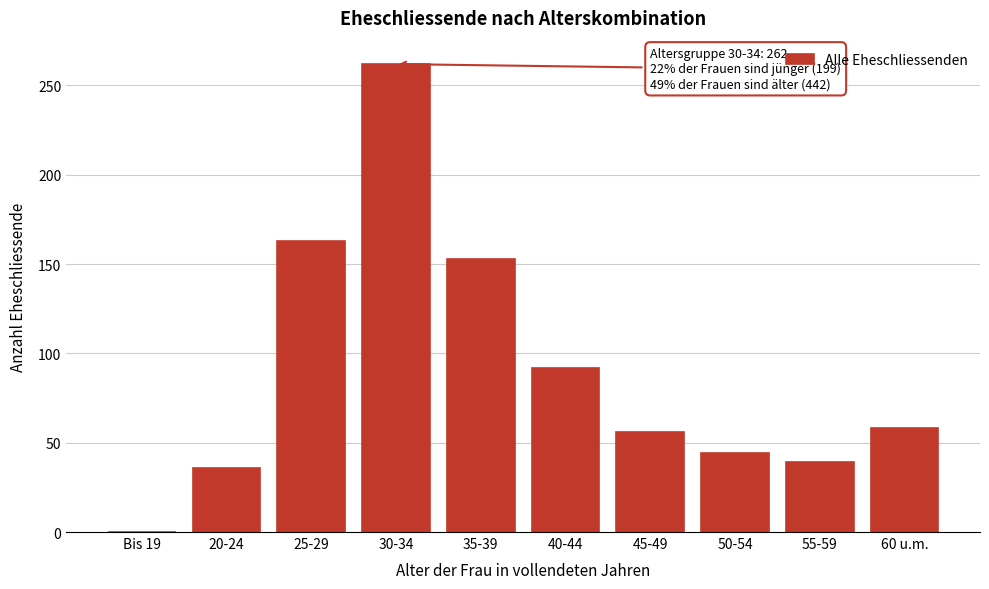

Reading right to left, extract all data points from this chart.

60 u.m.=58	55-59=39	50-54=44	45-49=56	40-44=92	35-39=153	30-34=262	25-29=163	20-24=36	Bis 19=0